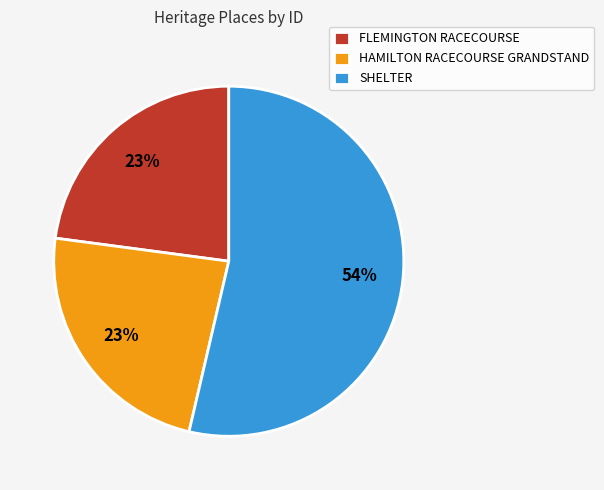

What is the ratio of the value at FLEMINGTON RACECOURSE to the value at HAMILTON RACECOURSE GRANDSTAND?

1.0